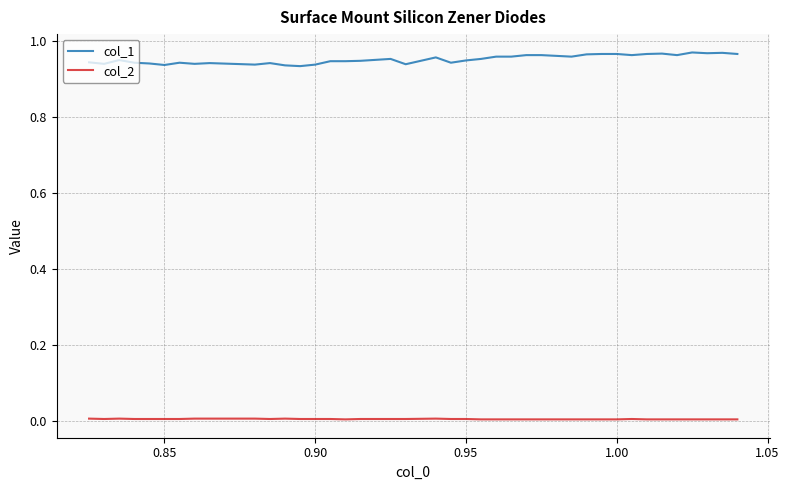

Does the chart display data point markers on the line(s)?

No